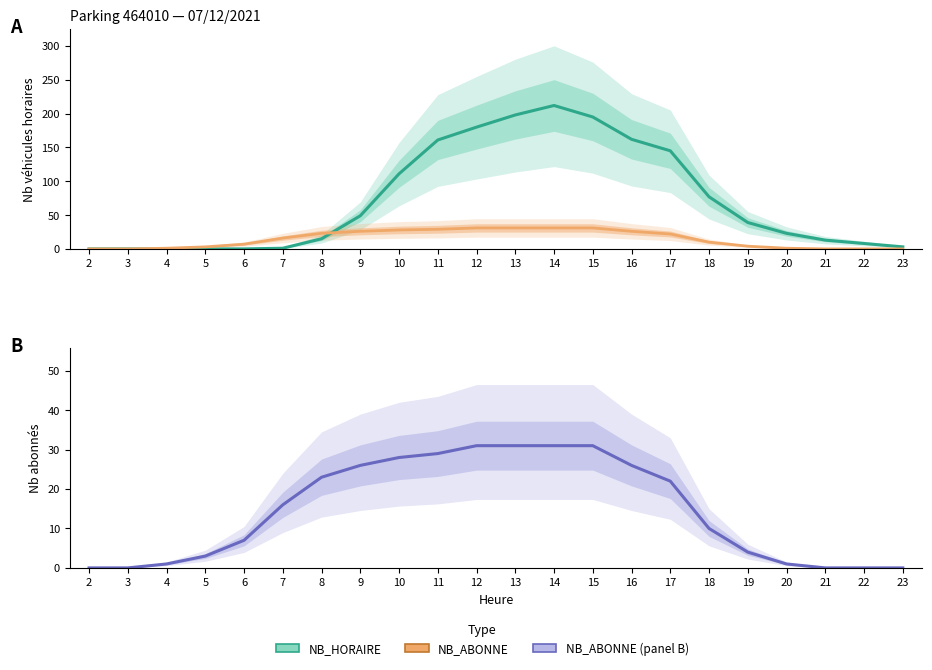

Reading left to right, extract all data points from this chart.

NB_HORAIRE: 2=0	3=0	4=0	5=0	6=0	7=1	8=15	9=49	10=111	11=161	12=180	13=198	14=212	15=195	16=162	17=145	18=77	19=39	20=23	21=13	22=8	23=3
NB_ABONNE: 2=0	3=0	4=1	5=3	6=7	7=16	8=23	9=26	10=28	11=29	12=31	13=31	14=31	15=31	16=26	17=22	18=10	19=4	20=1	21=0	22=0	23=0